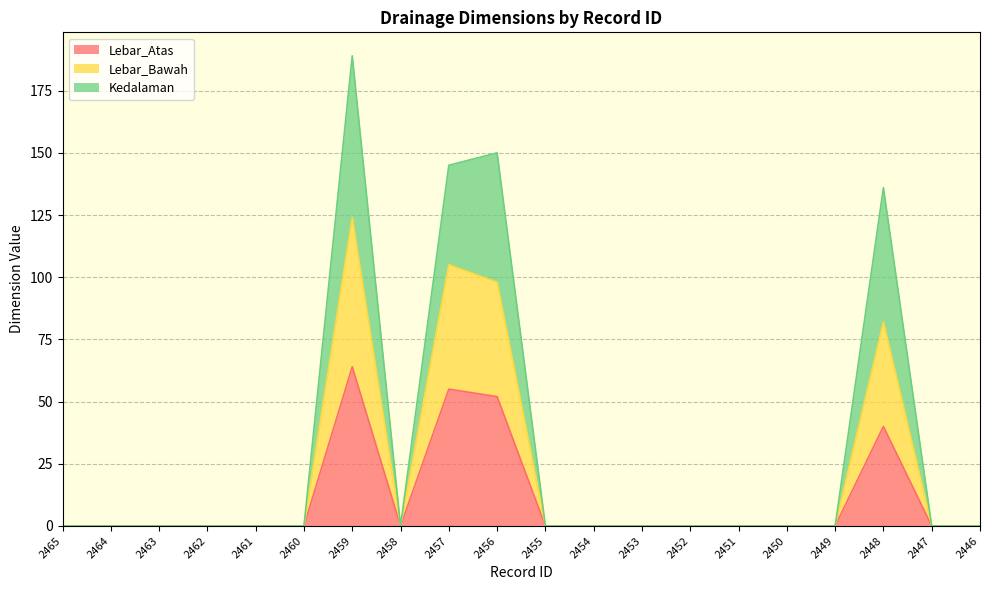

At which category does Kedalaman reach its first local peak?

2459